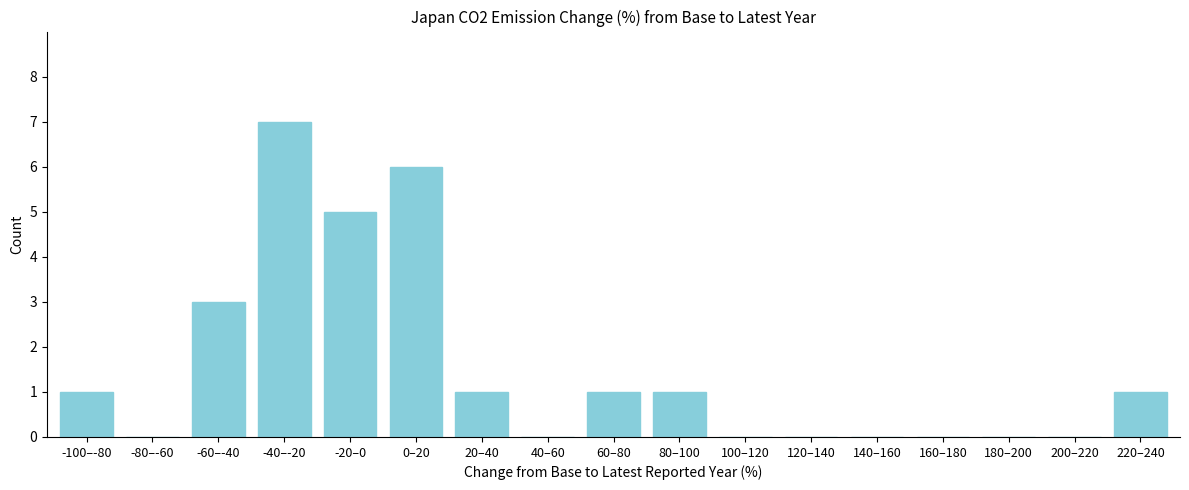

Which category has the highest value across all series?

-40–-20